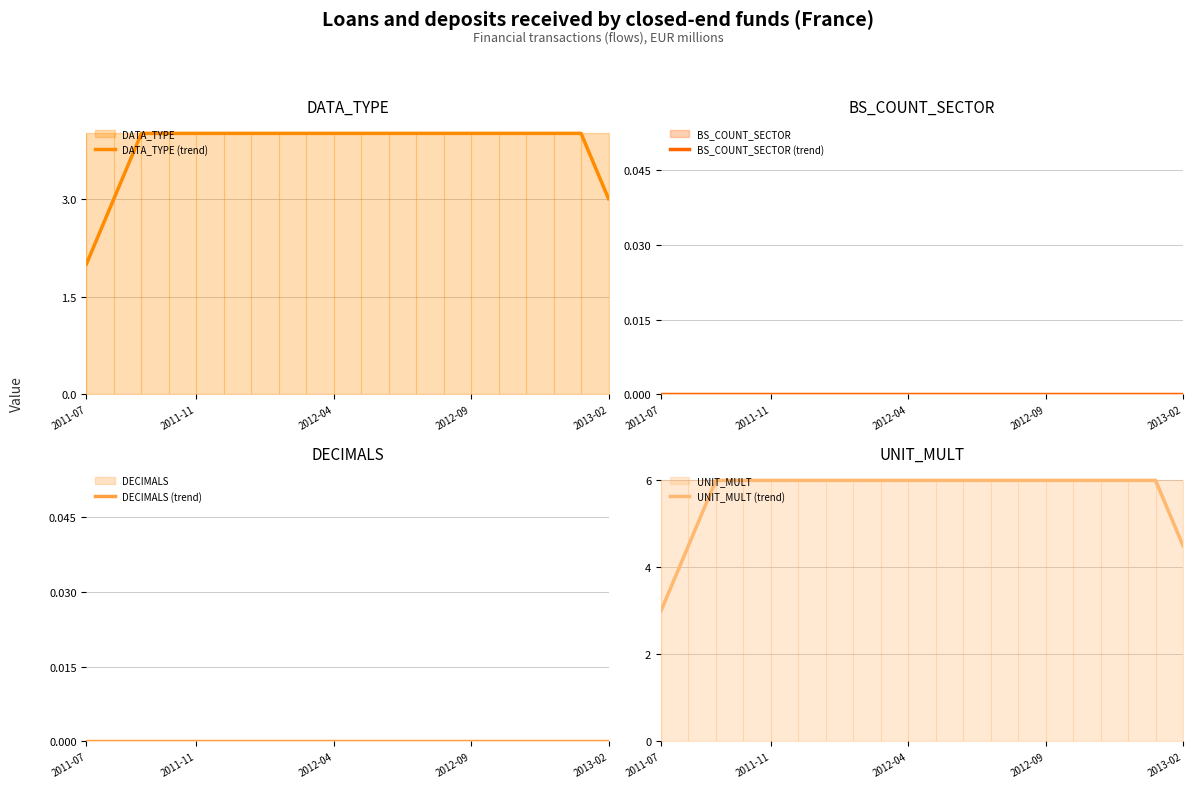

What position from the left is 11?

12